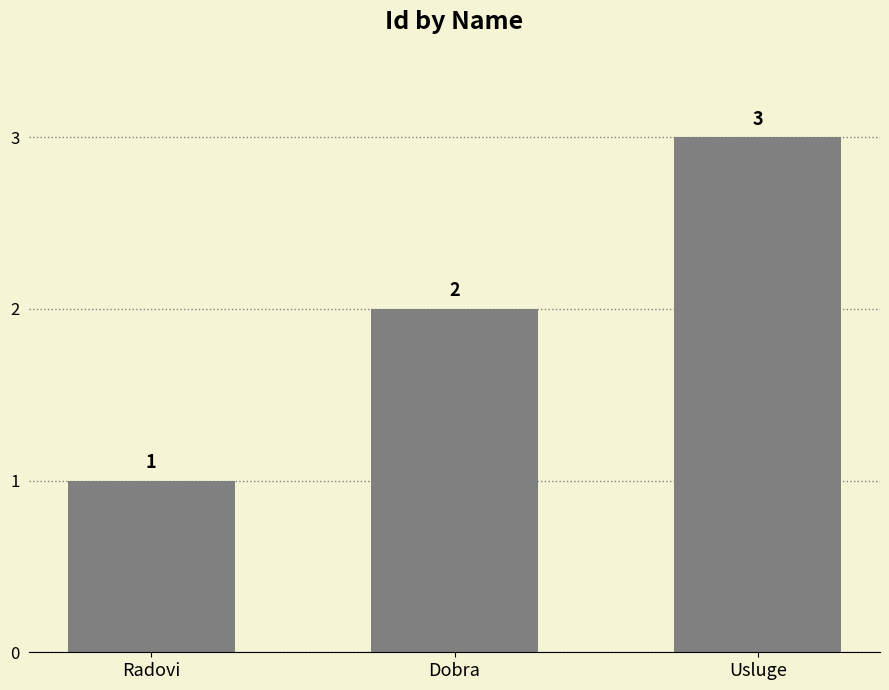

What is the ratio of the value at Usluge to the value at Dobra?

1.5